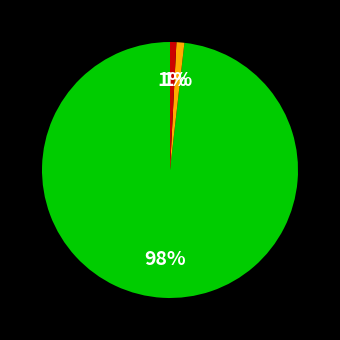

Count the number of slices in the pie.

3